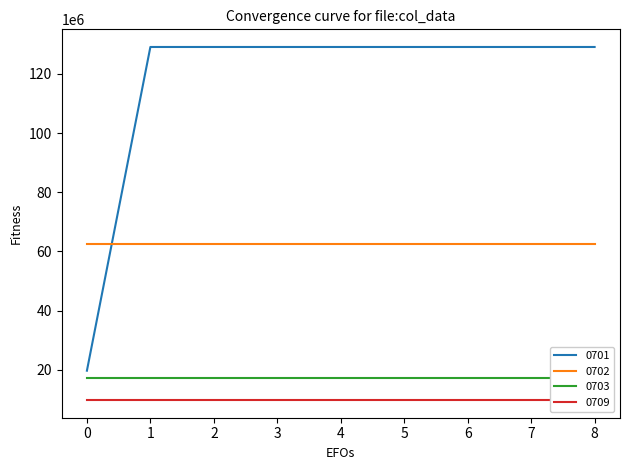

What are all the series names shown in the legend?

0701, 0702, 0703, 0709